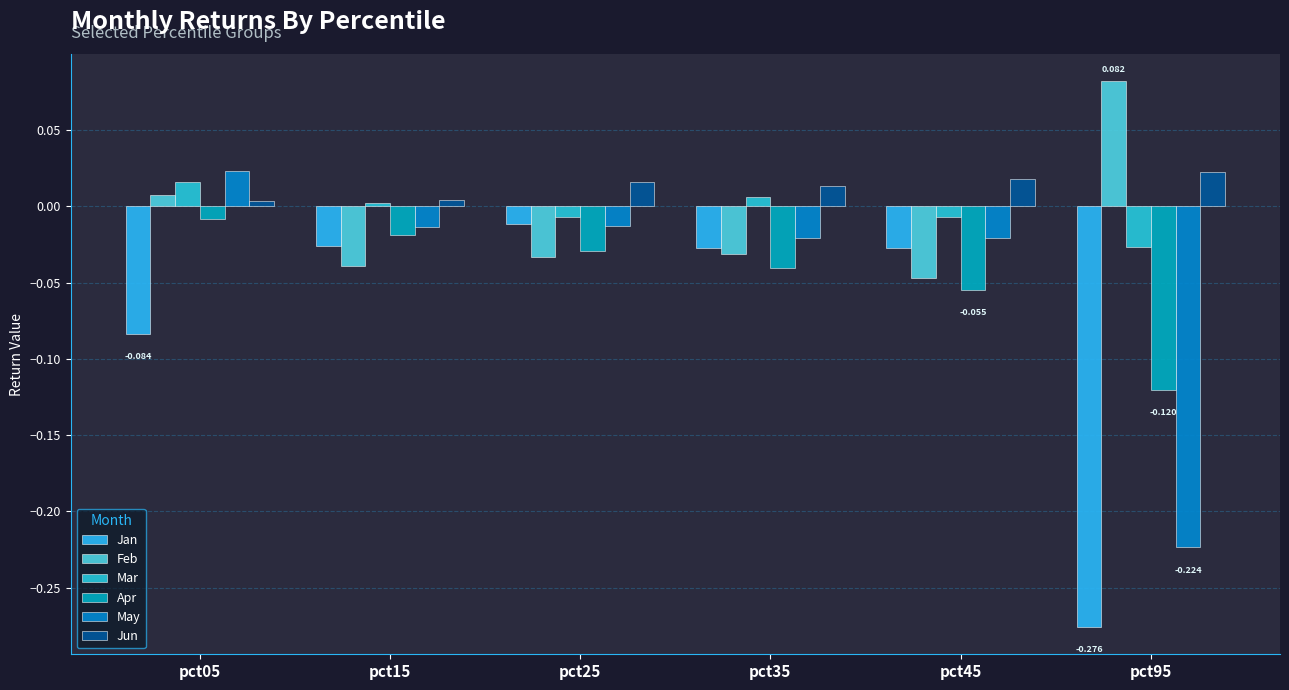

Is it true that Mar equals -0.0 at pct25?

False